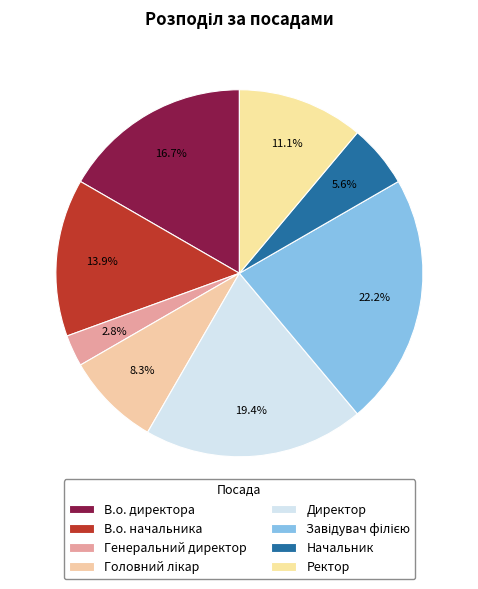

How many segments does this pie chart have?

8